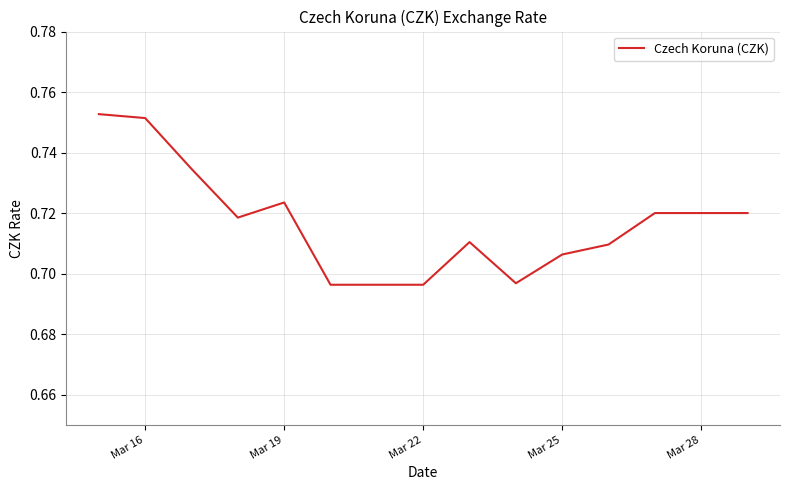

True or false: the data shows 0.2 at Mar 22.

False